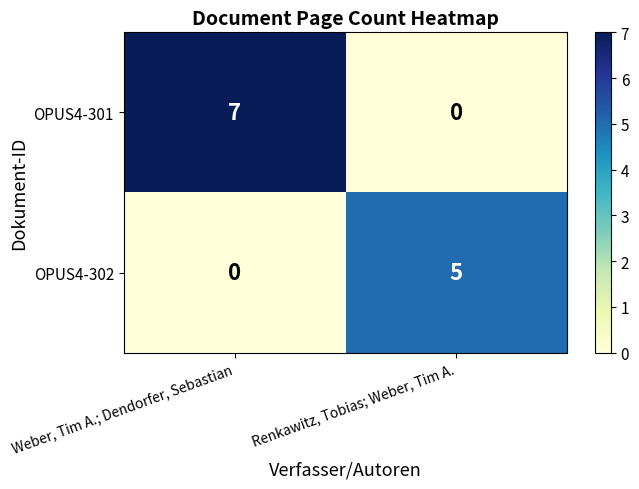

Which series has the largest total across all categories?

OPUS4-301